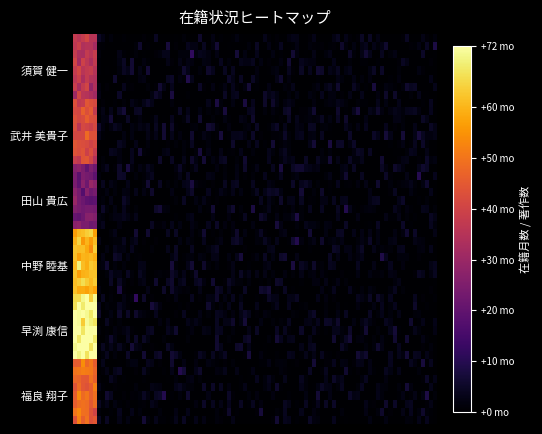

What is the greatest value displayed?

72